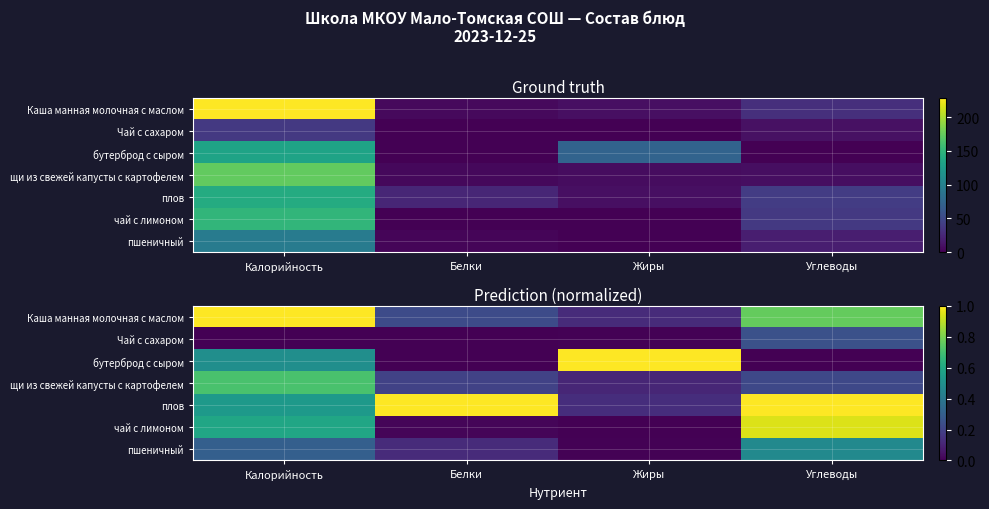

What is the total value across all series at Калорийность?

3.6